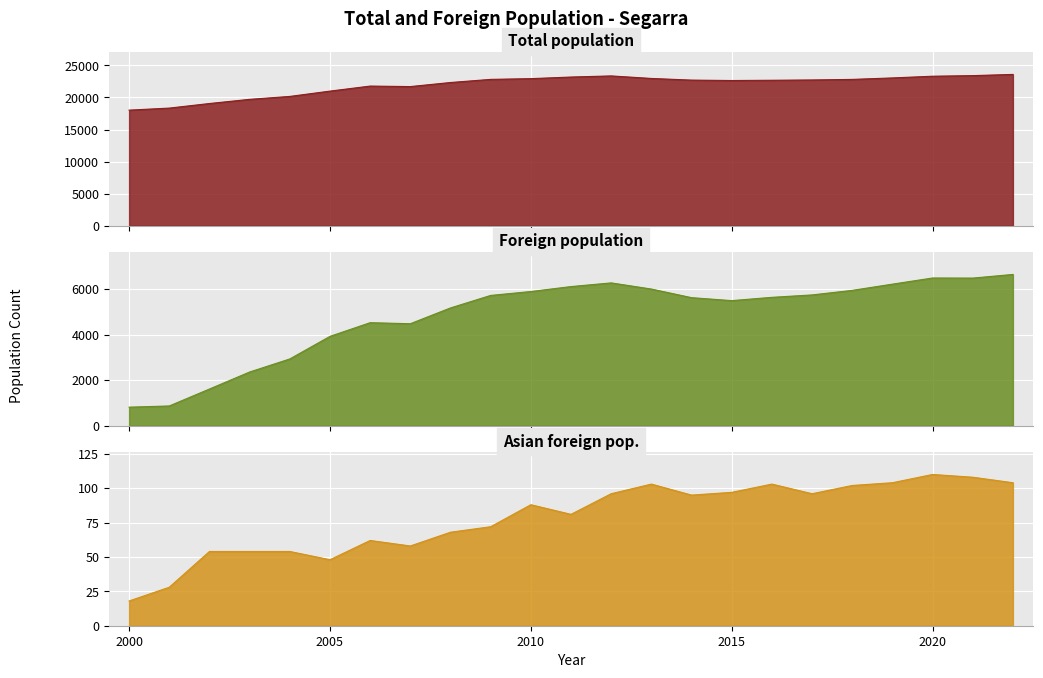

List the series in order of their overall mean, highest first.

Total population, Foreign population, Asian foreign pop.